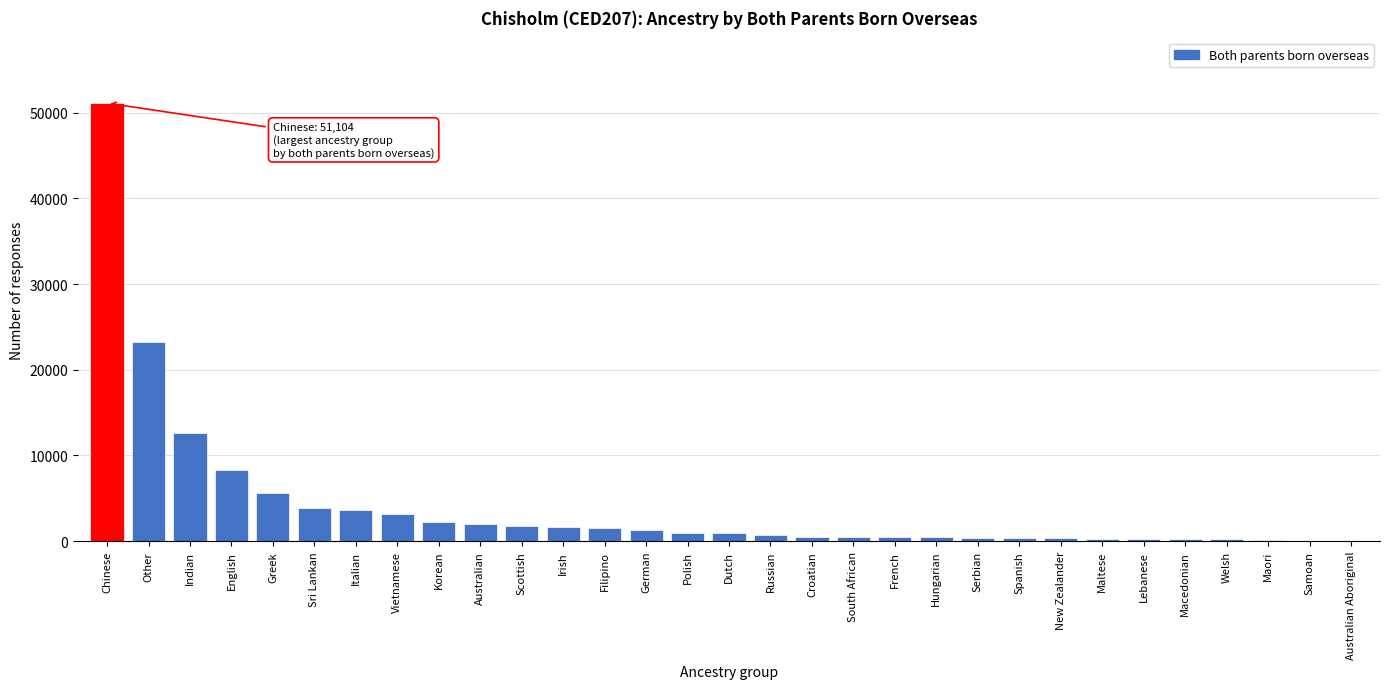

Read the value at Irish.

1612